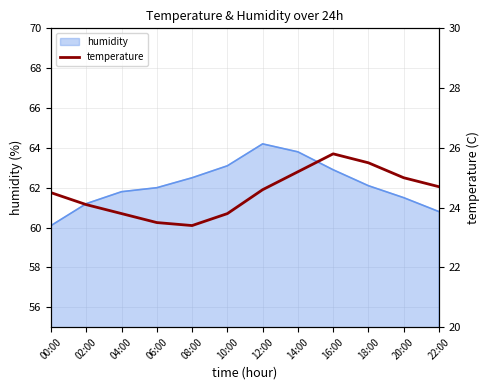

The value of humidity at 12:00 is 64.2. True or false?

True